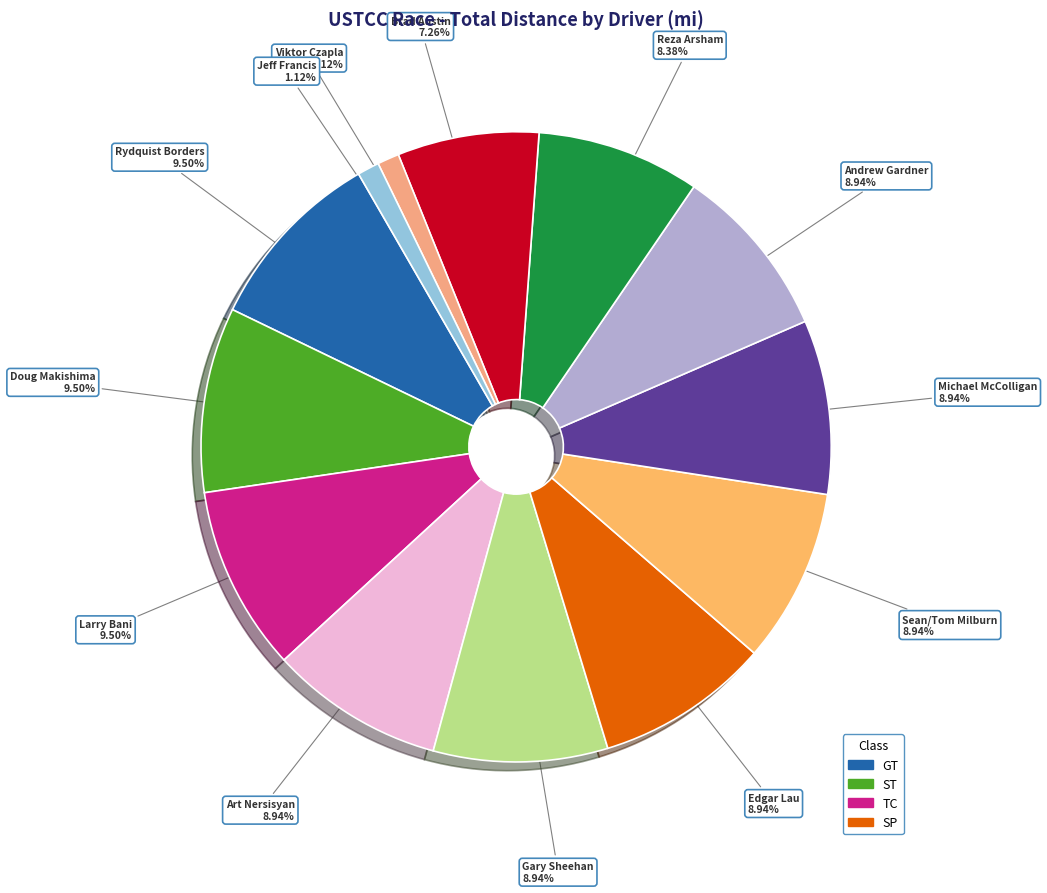

How many slices are in this pie chart?

13